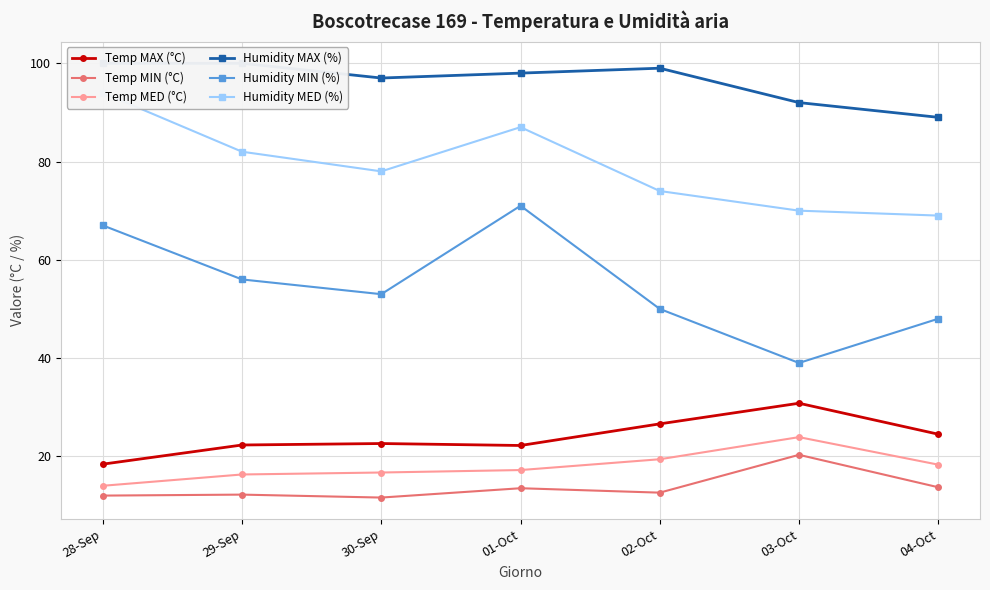

Between 01-Oct and 03-Oct, which series saw the biggest shift?

Humidity MIN (%)